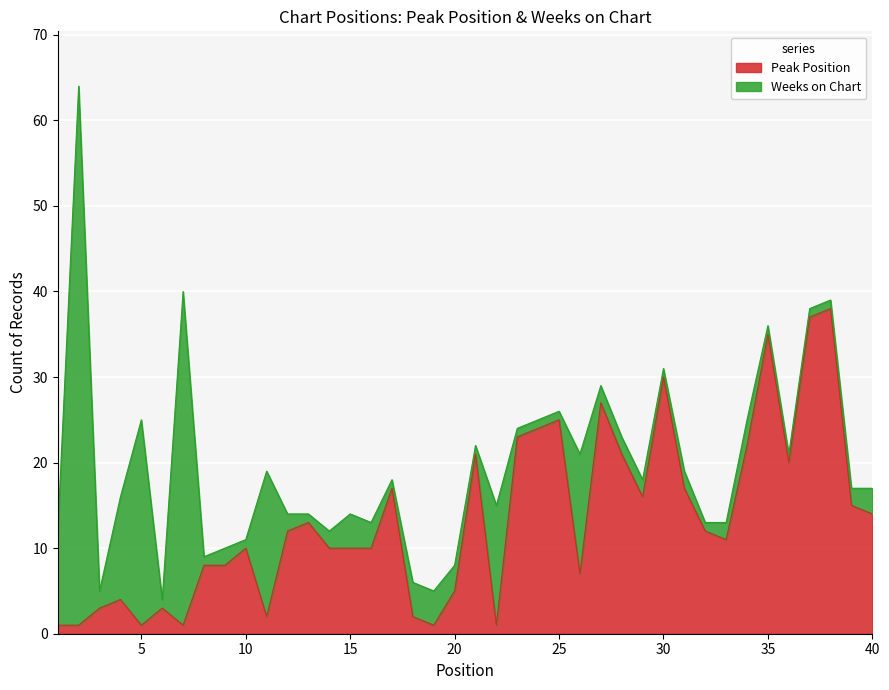

What is the difference between the maximum and minimum values in the Peak Position series?

37